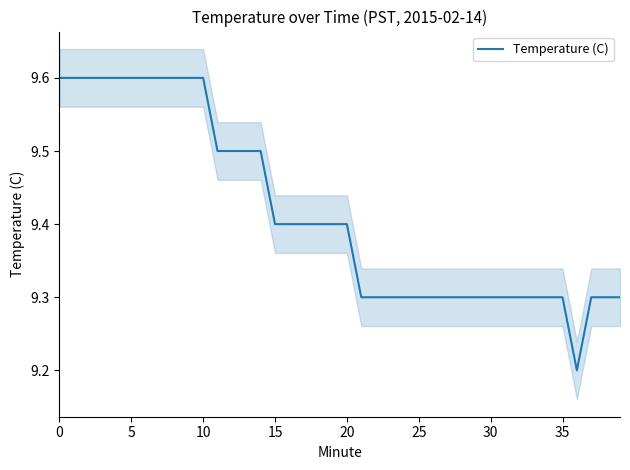

What is the maximum value shown in the chart?

9.6